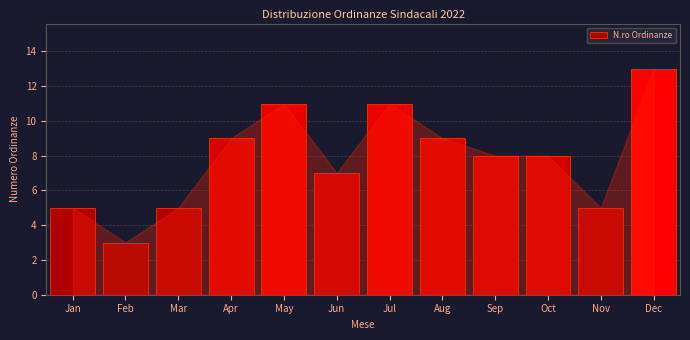

Reading left to right, extract all data points from this chart.

5	3	5	9	11	7	11	9	8	8	5	13